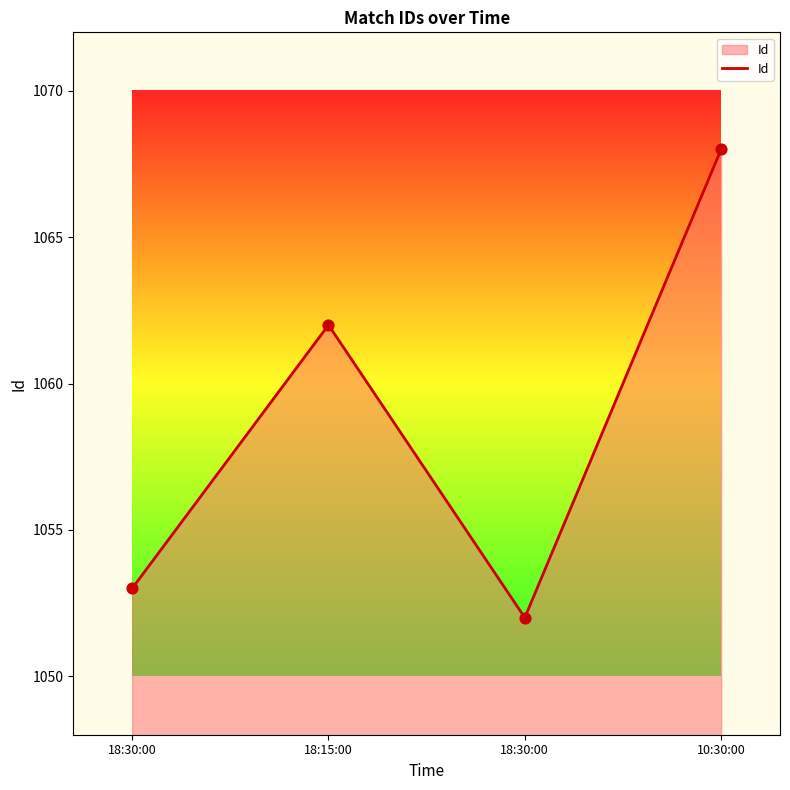

Count the number of categories in the chart.

4